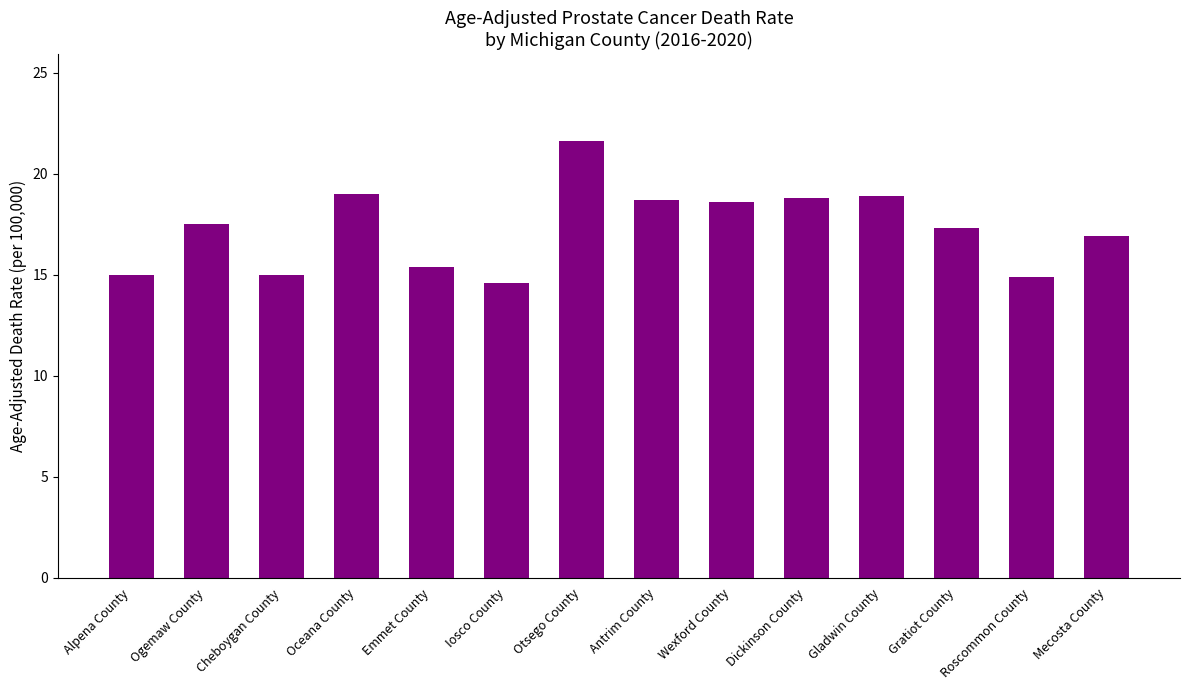

What value does the data have at Wexford County?

18.6